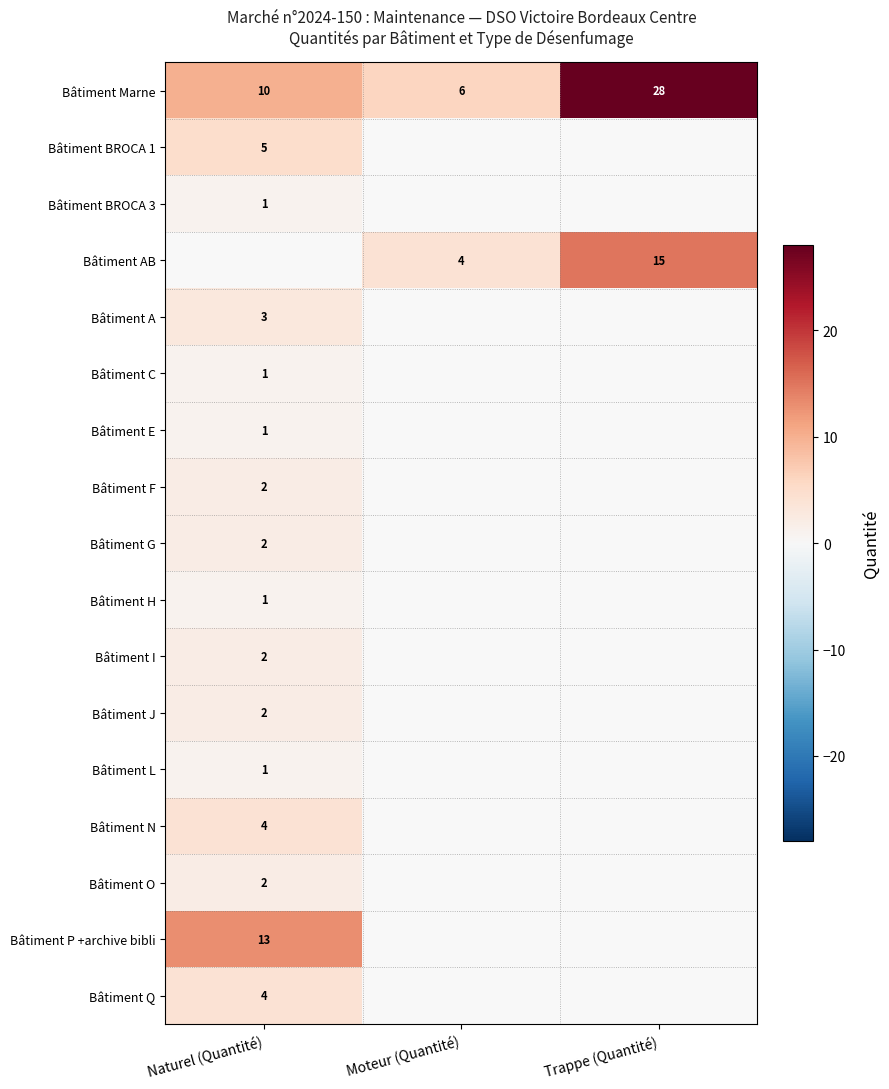

Count the Bâtiment Marne values in the range 6 to 28.

3